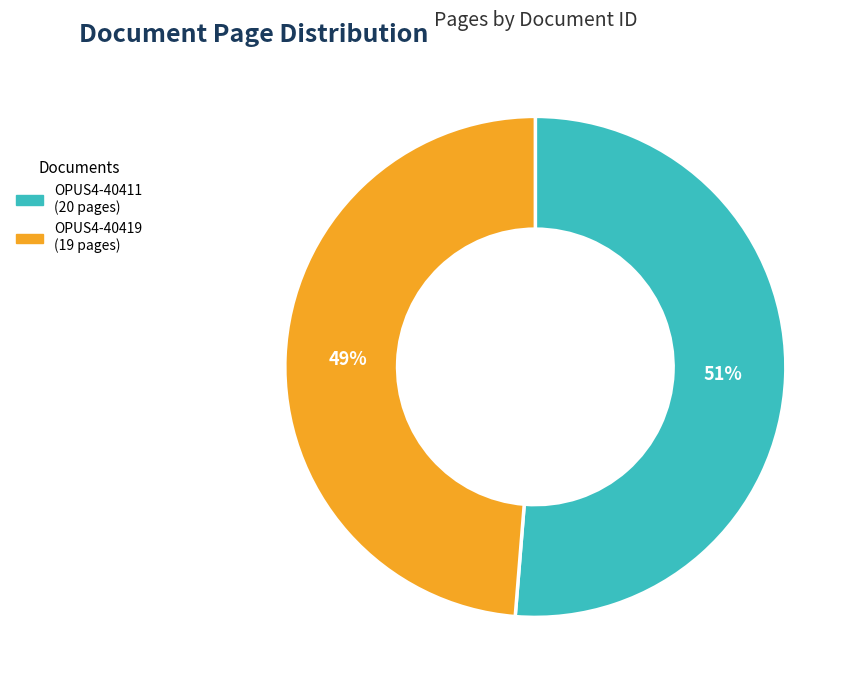

The OPUS4-40419 slice represents 36% of the pie. True or false?

False